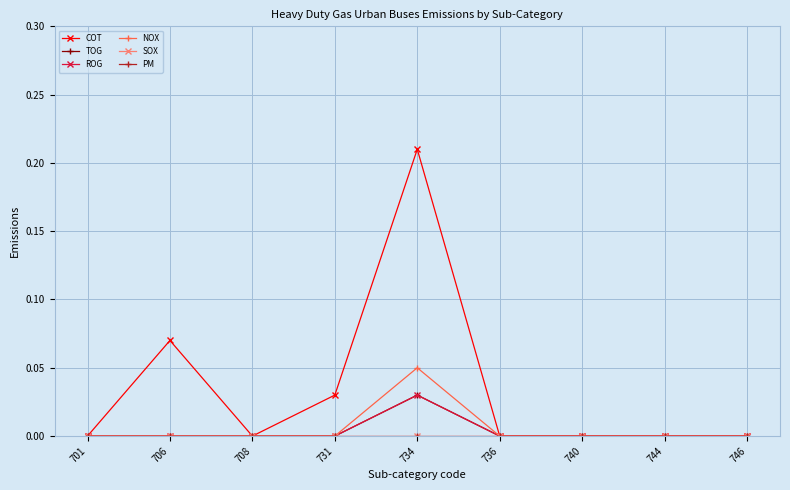

At 708, list the series in order from smallest to largest.

COT, TOG, ROG, NOX, SOX, PM